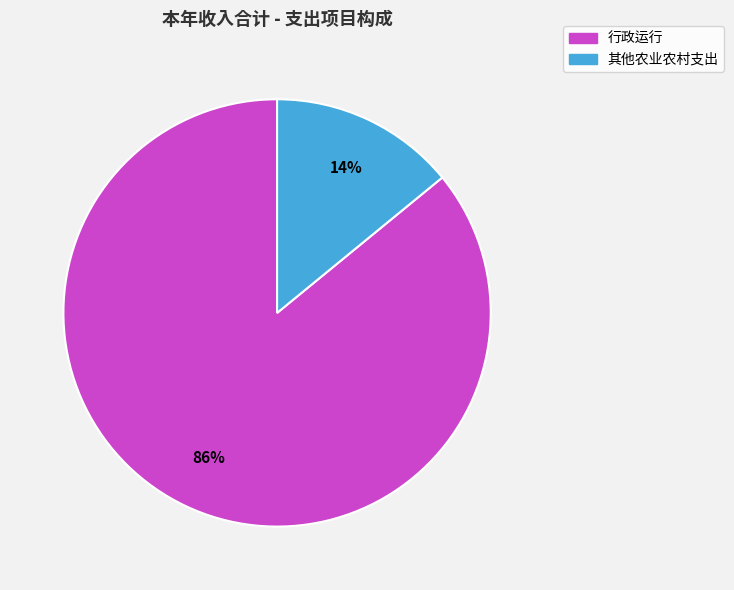

Is there a majority slice in this chart?

Yes